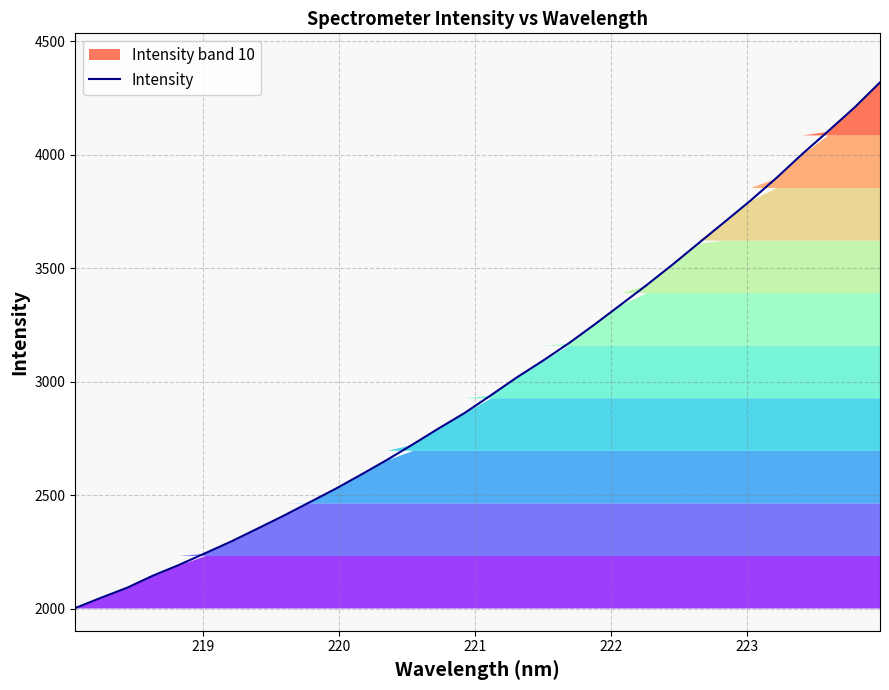

What is the minimum value shown in the chart?

2004.1